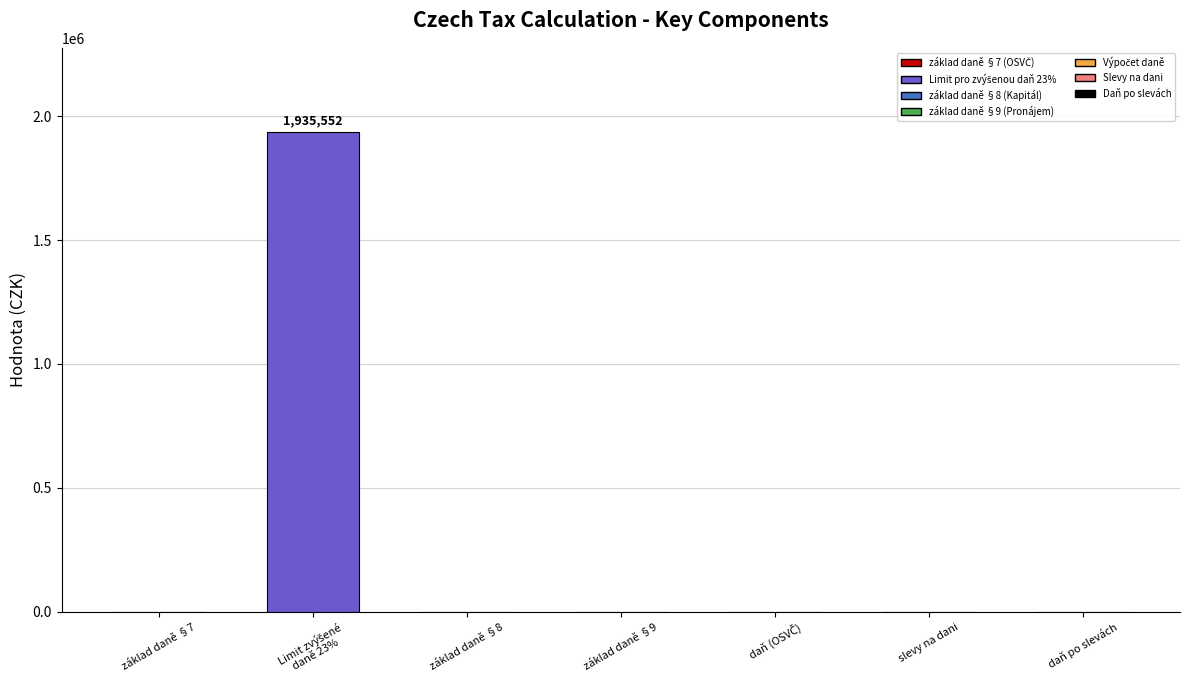

Is it true that the value at daň po slevách is 591299?

False